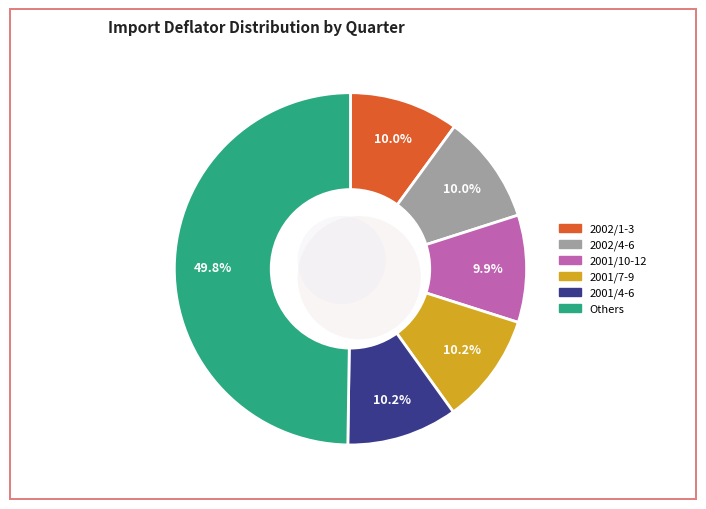

The 2002/4-6 slice represents 10% of the pie. True or false?

True